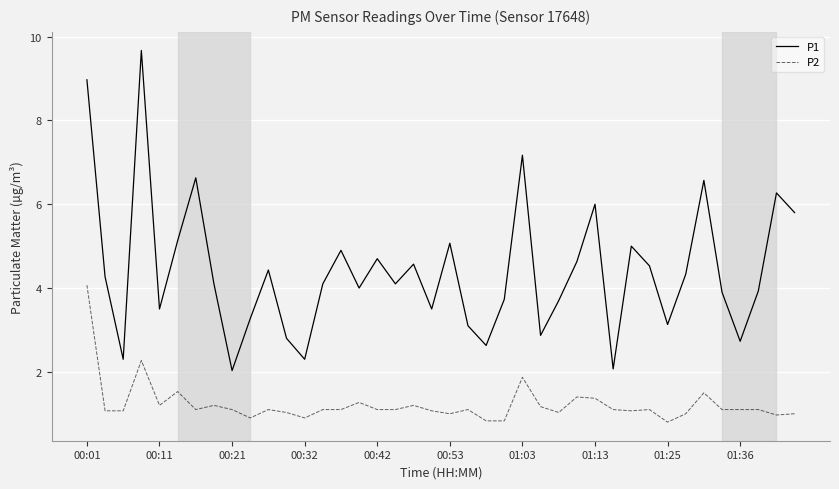

Count the number of categories in the chart.

40